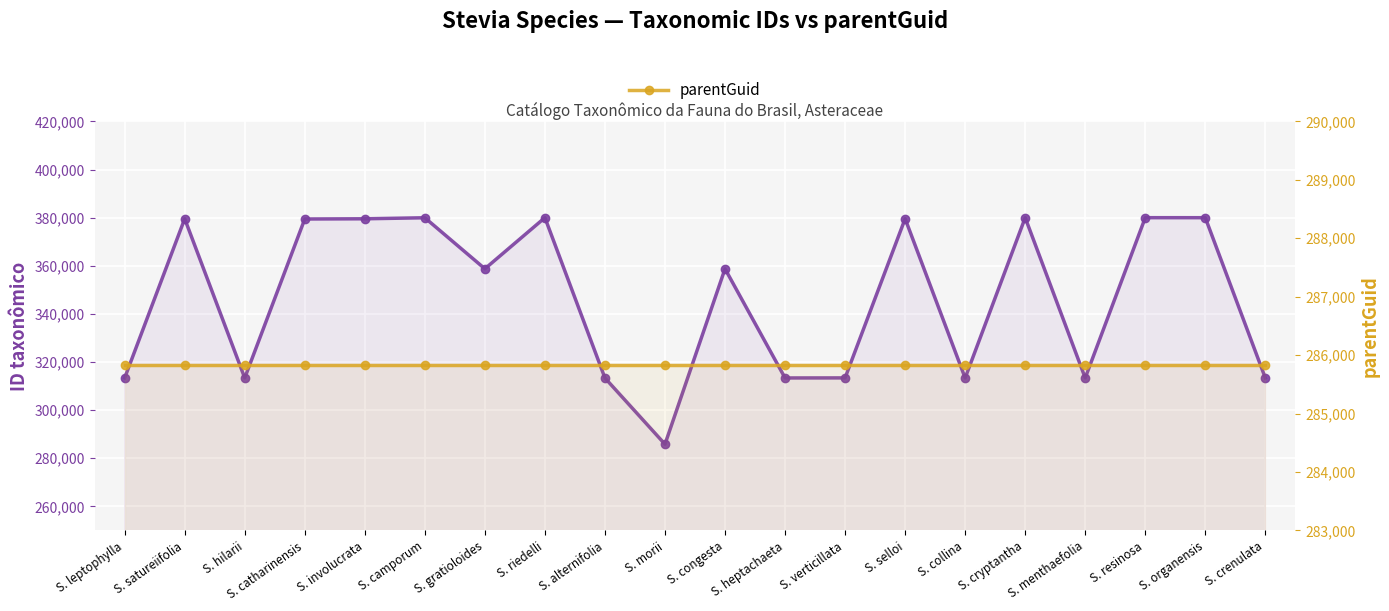

True or false: ID taxonômico and parentGuid intersect in this chart.

False